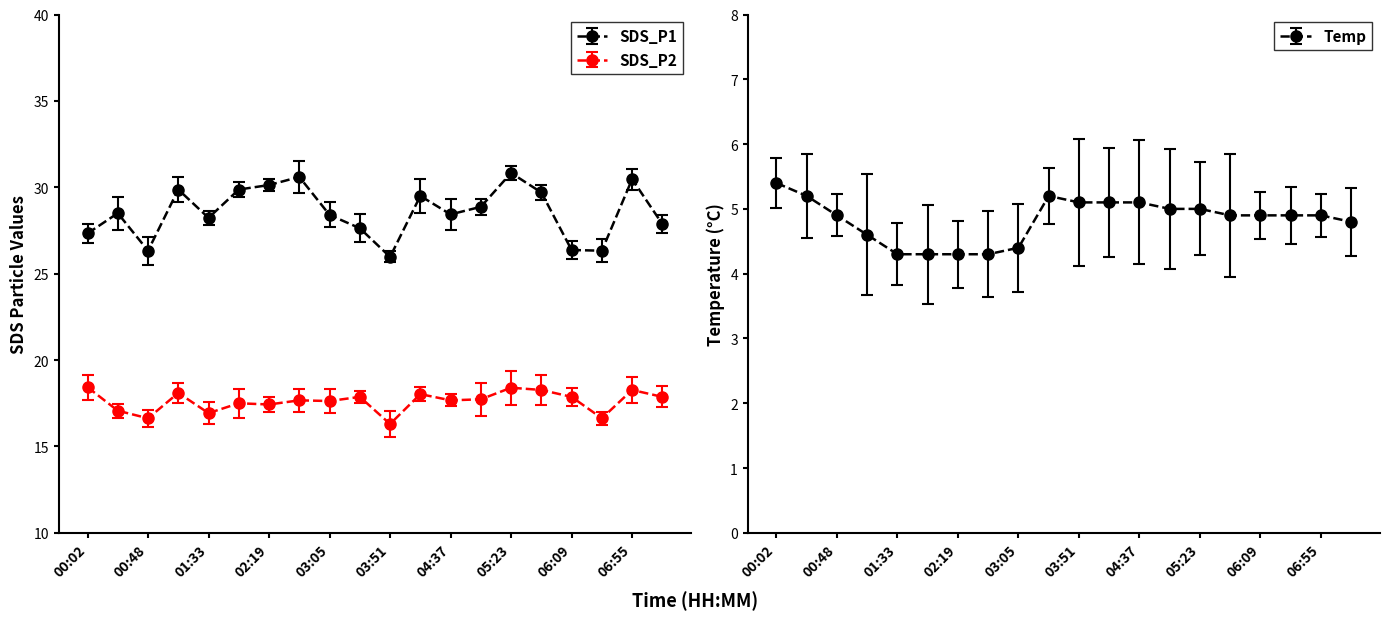

True or false: SDS_P2 has more than 0 points higher than both neighbors.

True